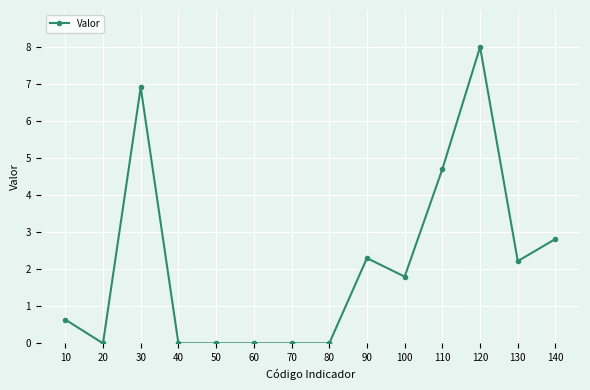

What is the sum of all values?

29.4